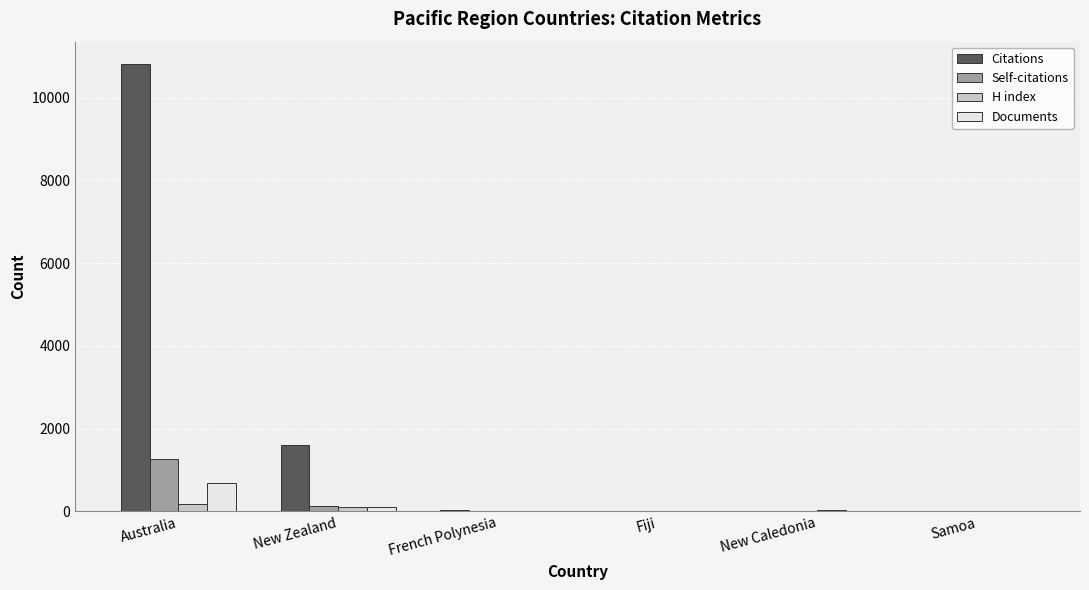

Which series has the largest total across all categories?

Citations